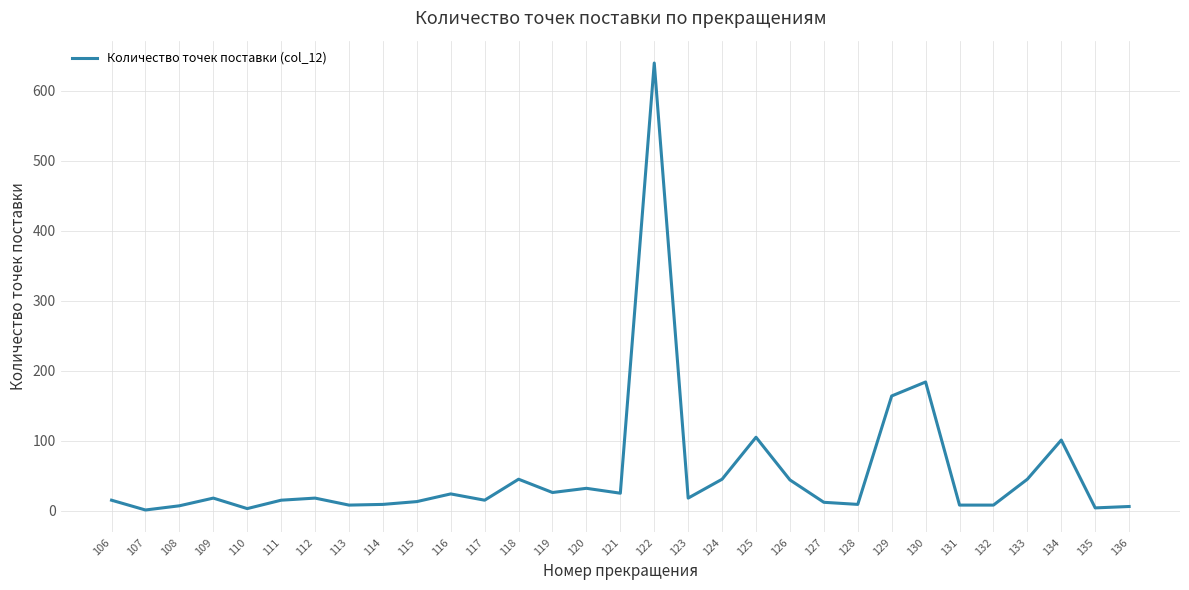

Count the number of categories in the chart.

31